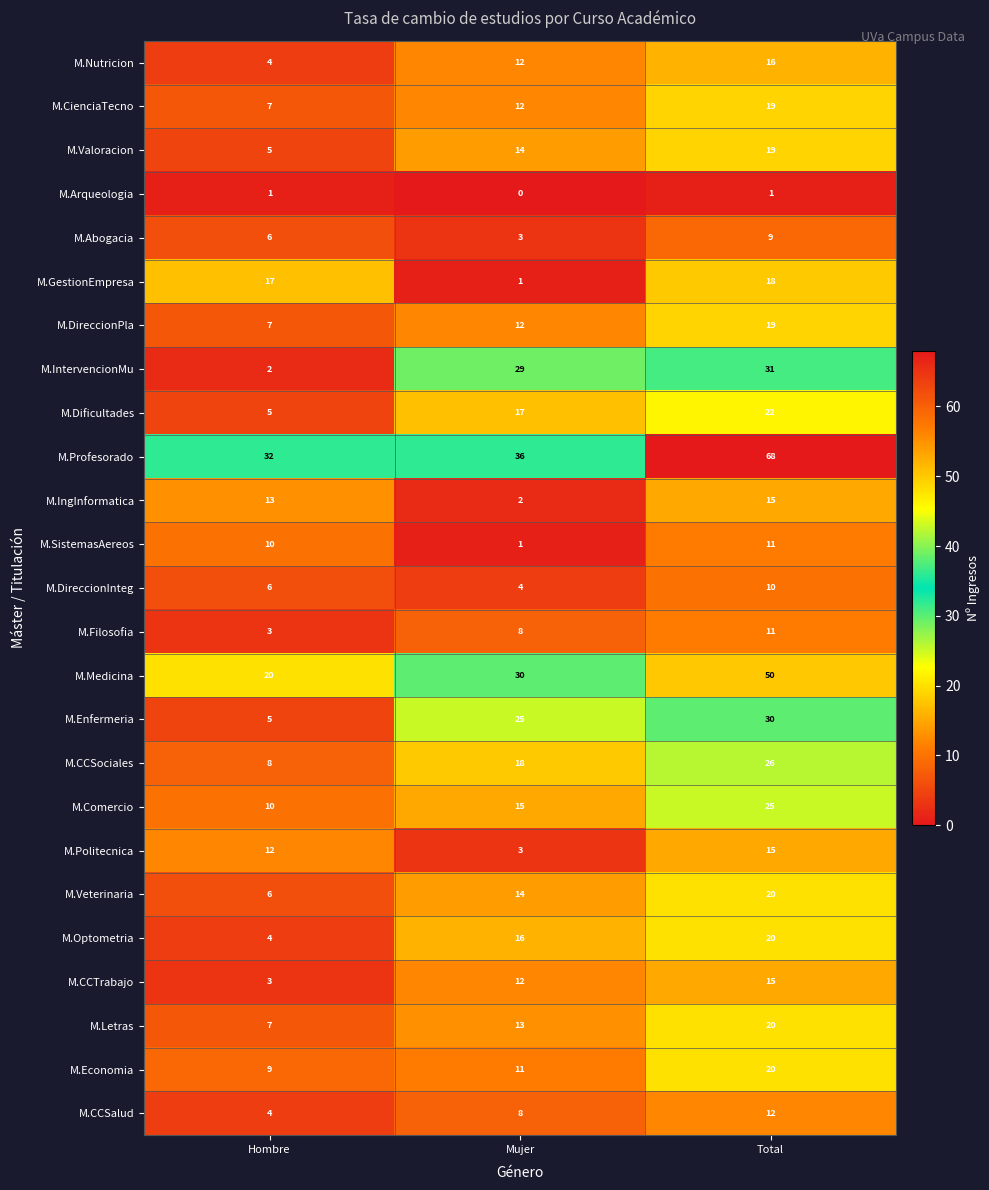

What is the maximum value for M.CCTrabajo?

15